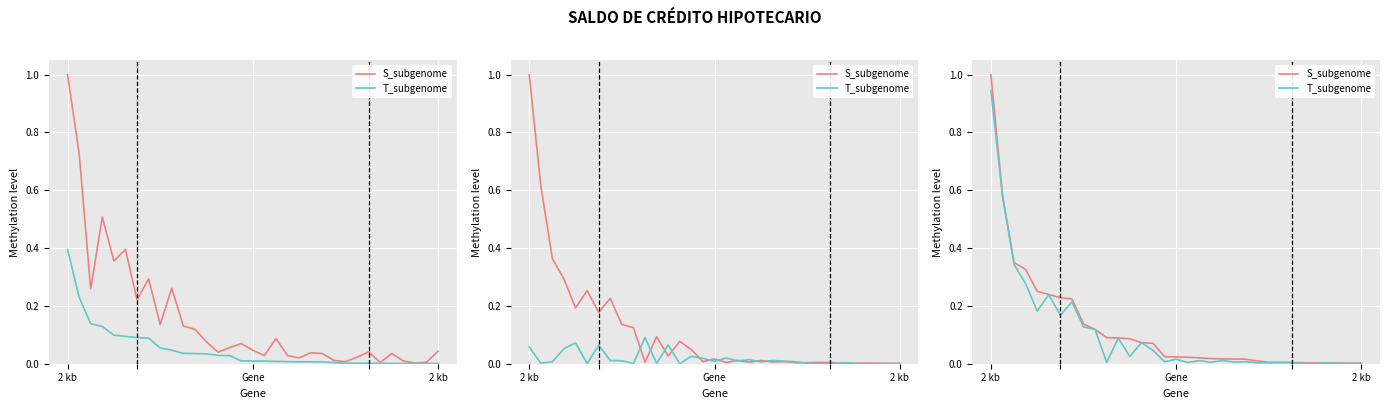

What is the maximum value for T_subgenome?

0.9